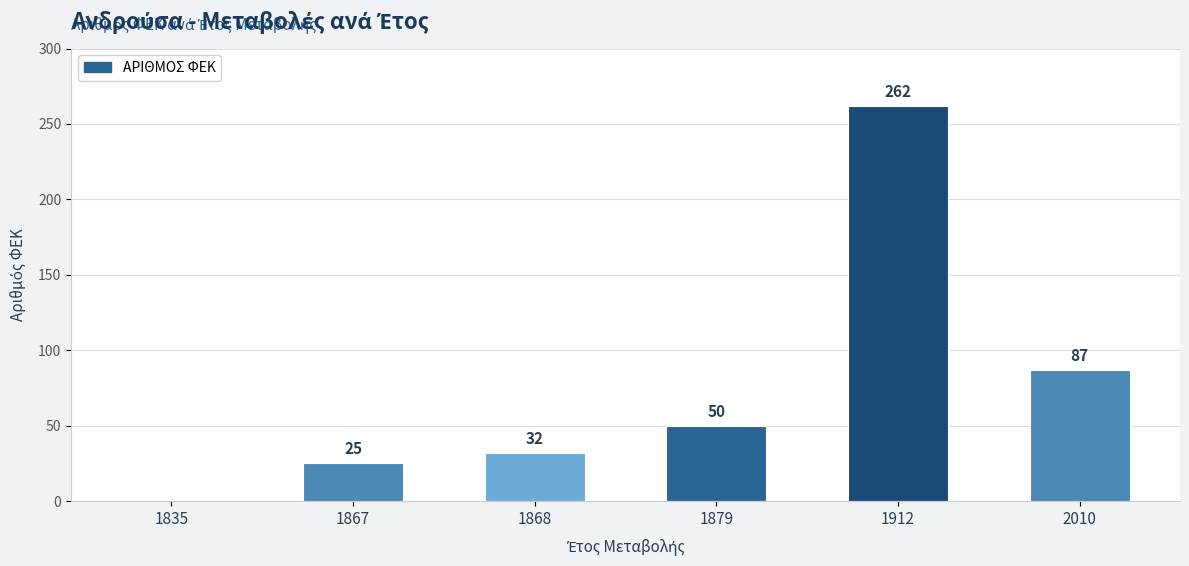

At which label is the value closest to 131?

2010